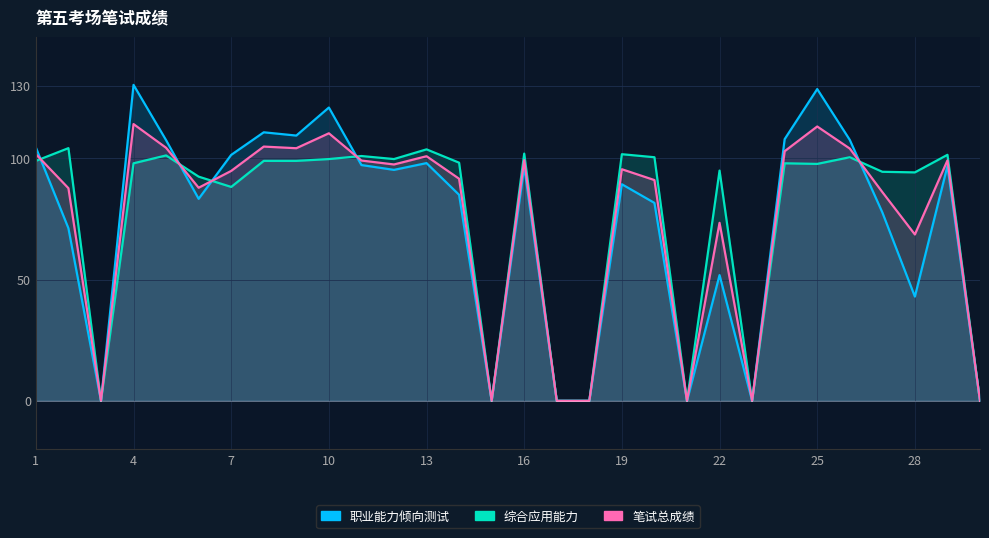

List the labels in order of 笔试总成绩 value, smallest first.

3, 15, 17, 18, 21, 23, 30, 28, 22, 27, 2, 6, 20, 14, 7, 19, 12, 11, 29, 16, 13, 1, 24, 26, 9, 5, 8, 10, 25, 4